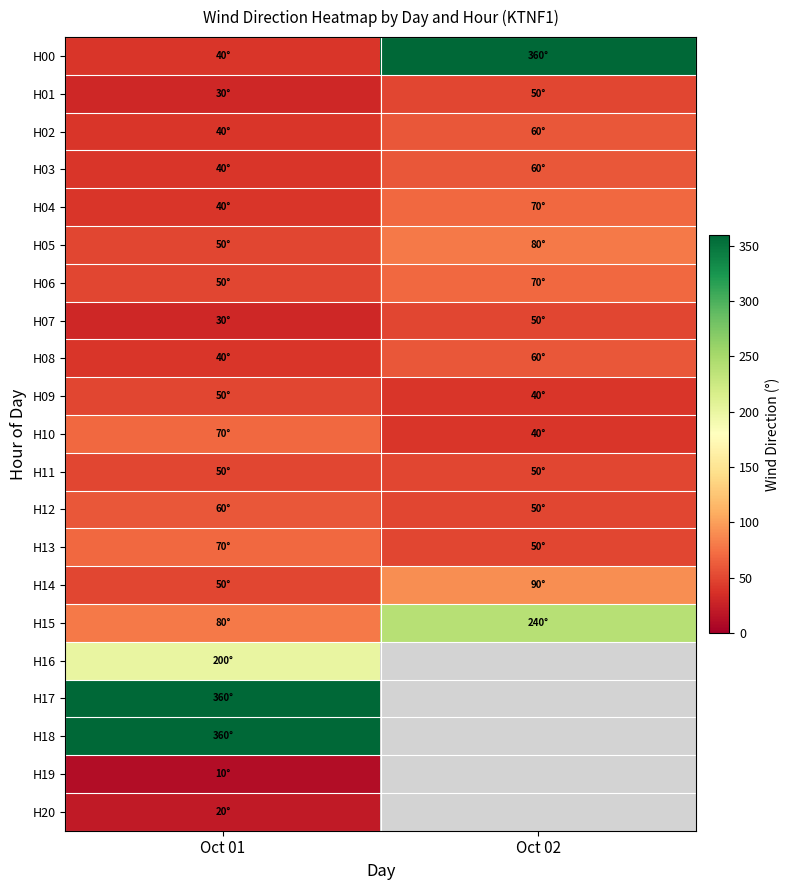

What is the lowest value of the H03 series?

40.0